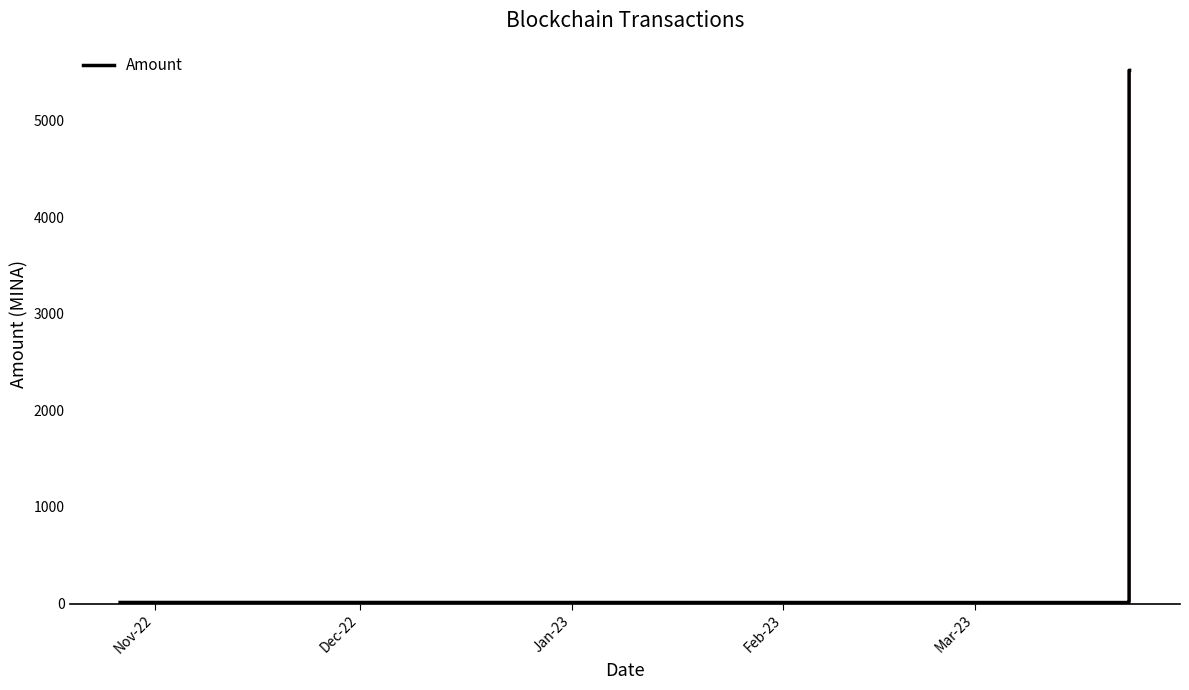

What is the maximum value shown in the chart?

5522.1